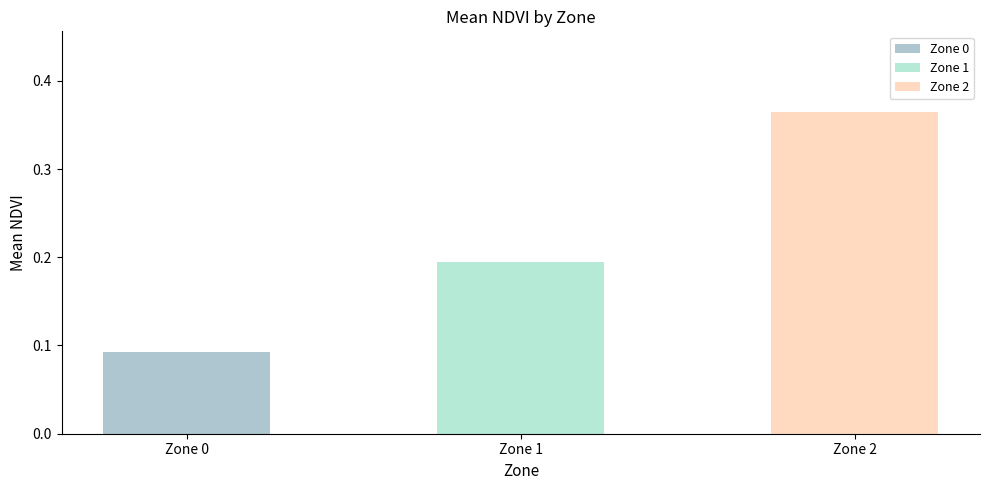

Does the chart contain any negative values?

No